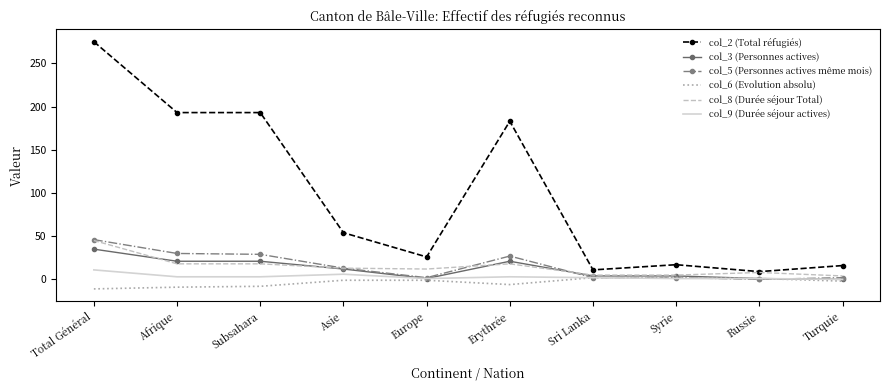

True or false: col_3 (Personnes actives) has a value of 21 at Erythrée.

True